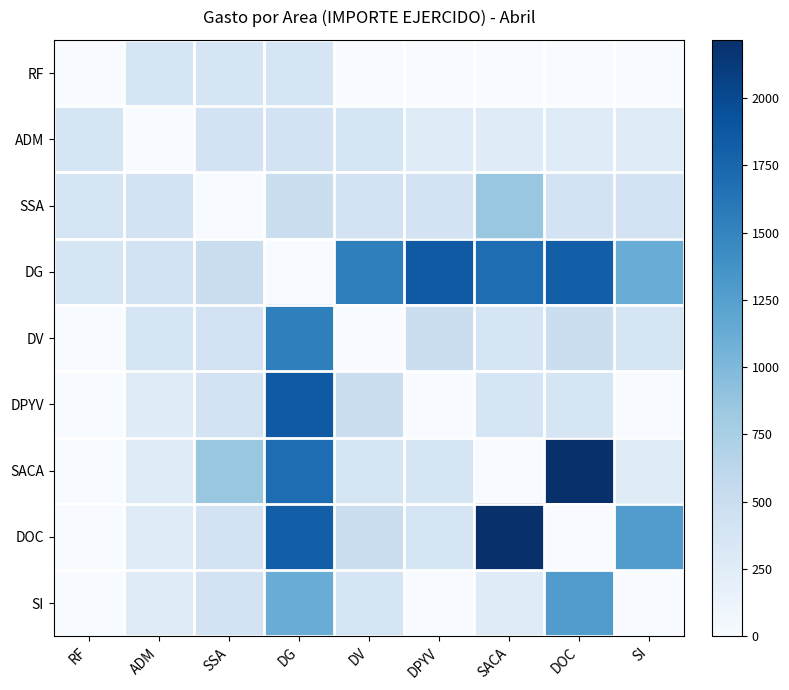

At which category does the chart reach its minimum across all series?

RF